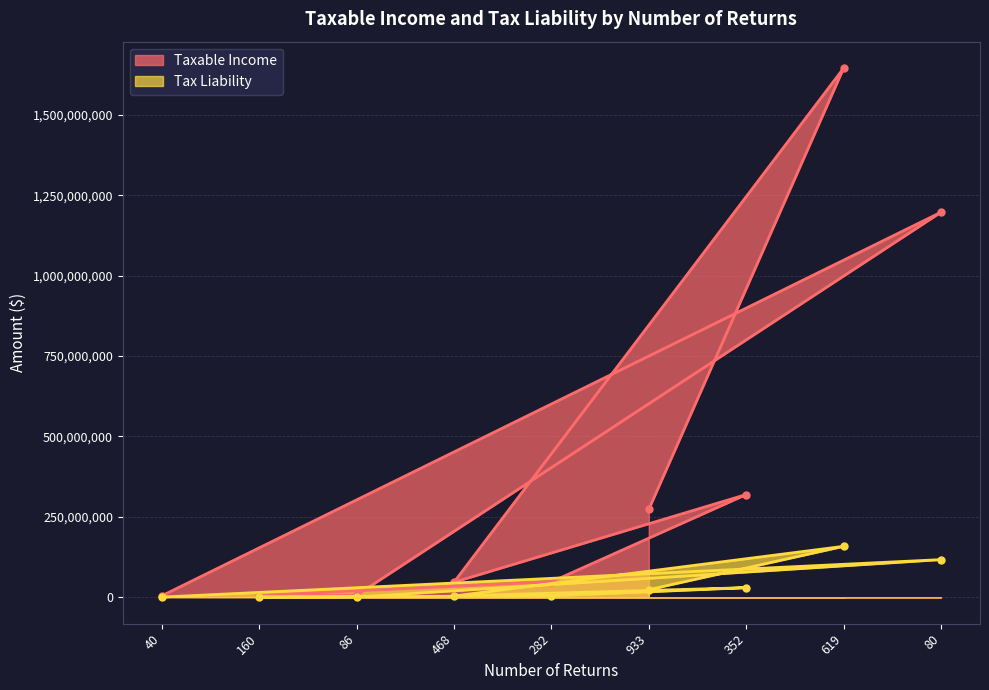

What is the total value across all series at 933?

296871109.8